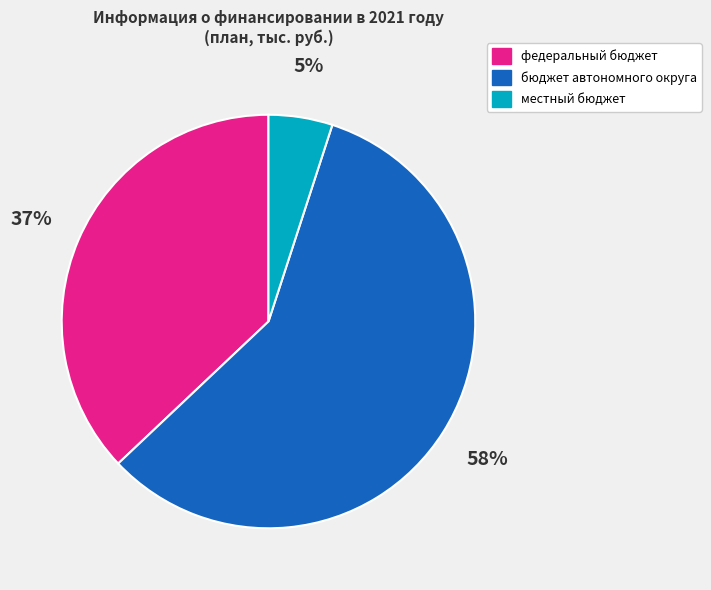

What is the largest slice in the pie chart?

бюджет автономного округа